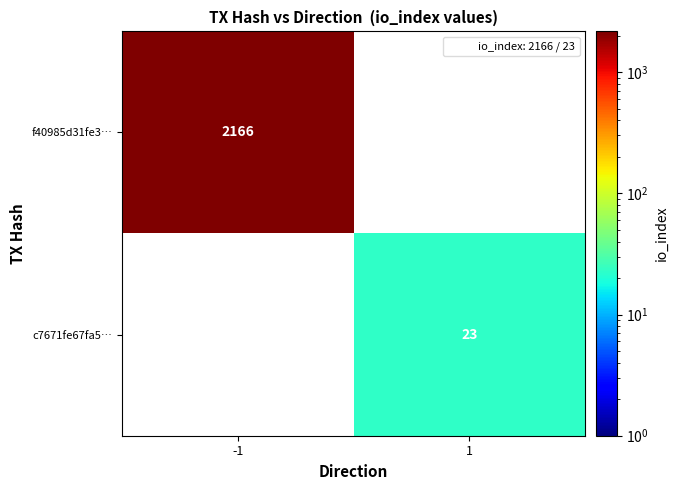

The value of c7671fe67fa5… at 1 is 40.8. True or false?

False